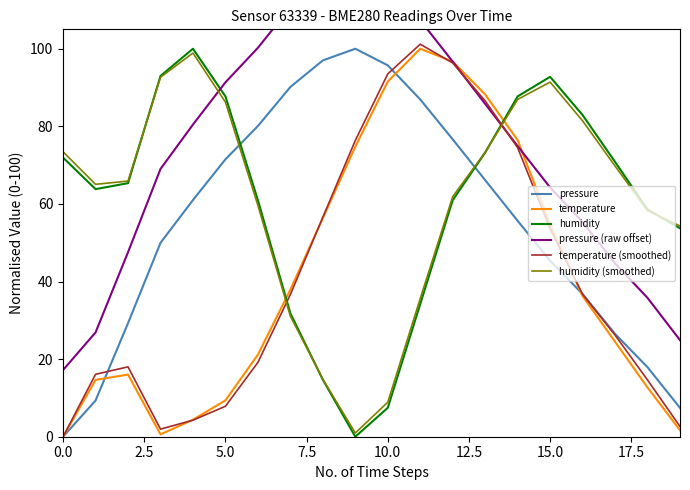

True or false: pressure (raw offset) and humidity intersect in this chart.

True